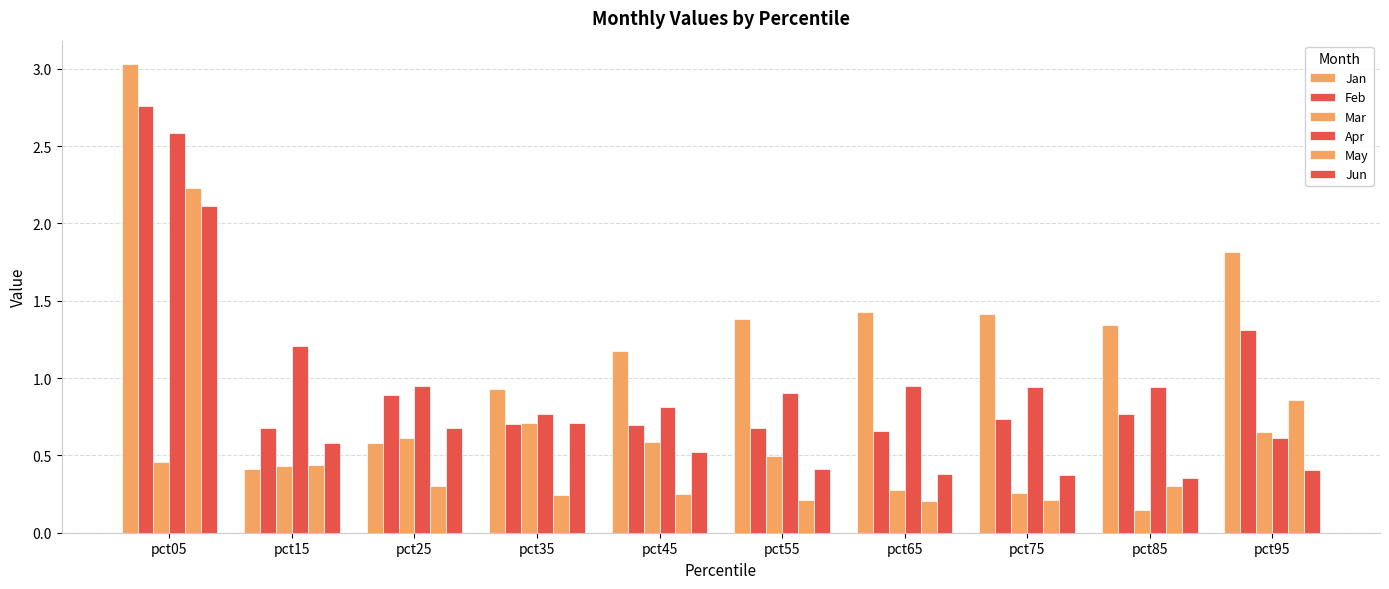

List the series in order of their peak value, highest first.

Jan, Feb, Apr, May, Jun, Mar